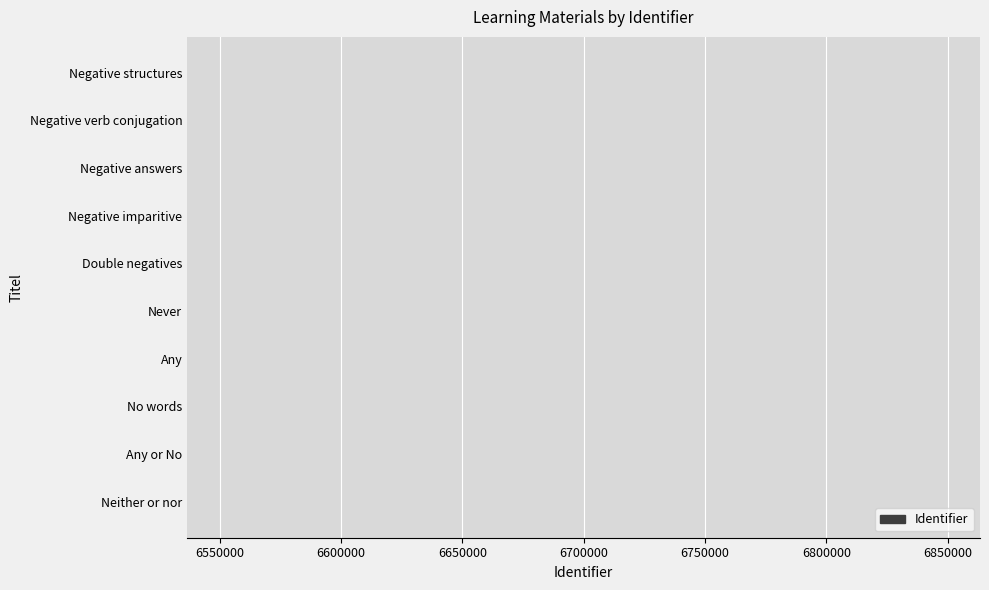

What is the greatest value displayed?

6536549